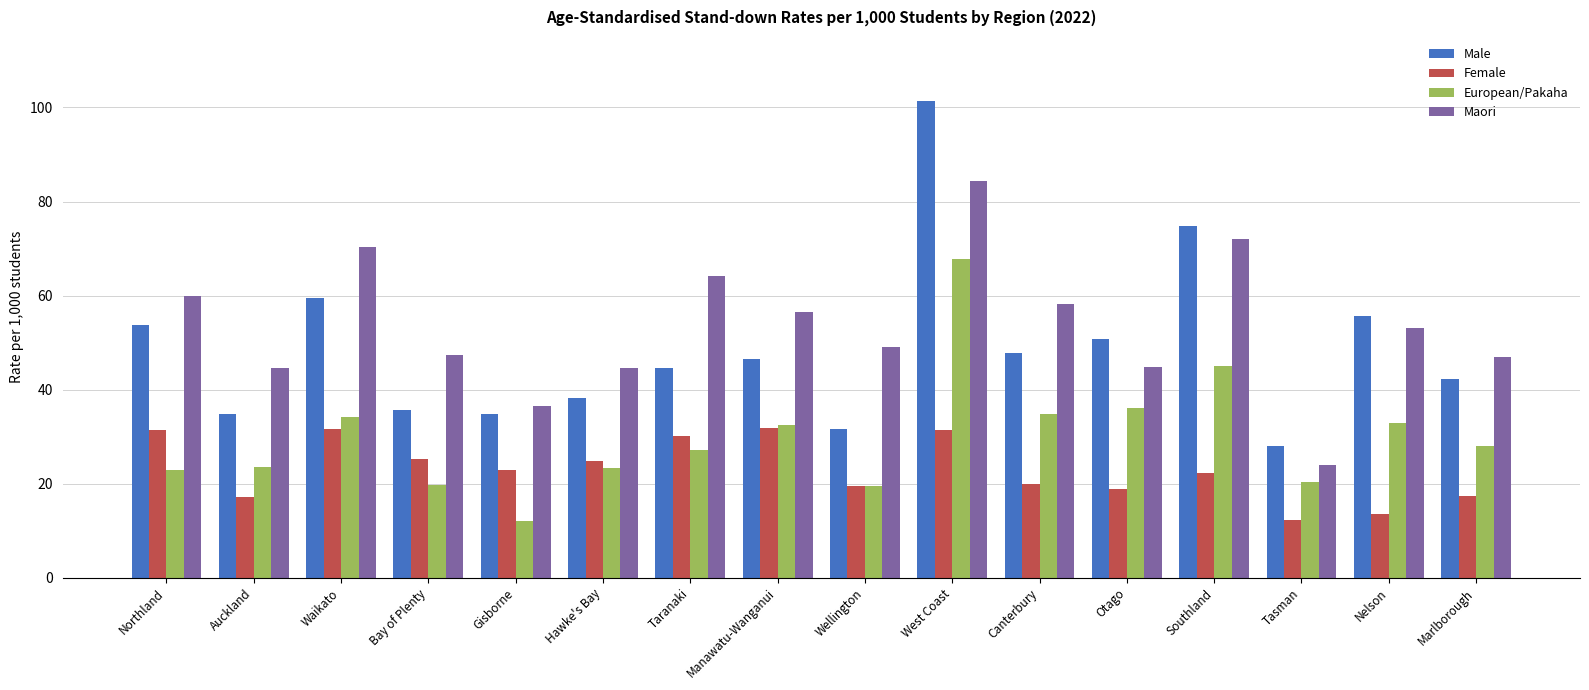

What is the label of the 16th bar from the left?

Marlborough